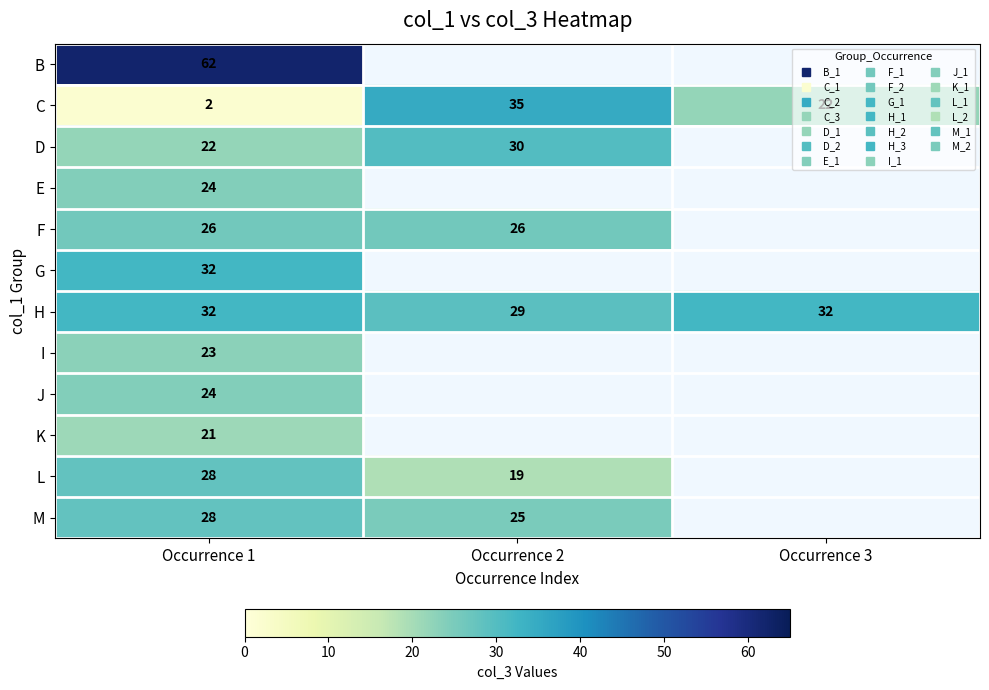

Which has a higher value, Occurrence 2 or Occurrence 1?

Occurrence 1